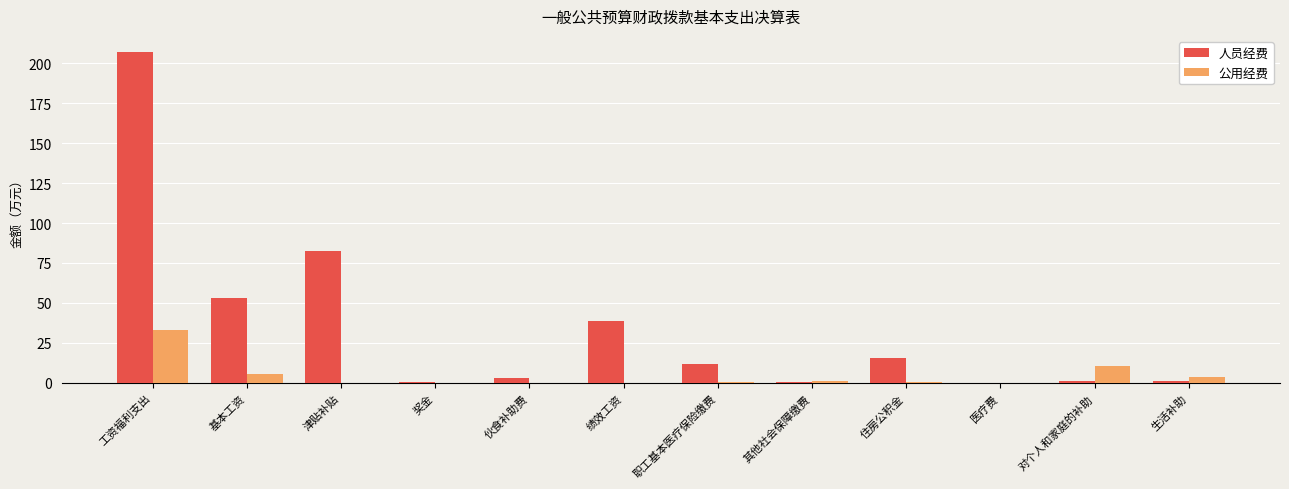

Is the value of 人员经费 at 工资福利支出 greater than the value of 公用经费 at 奖金?

Yes